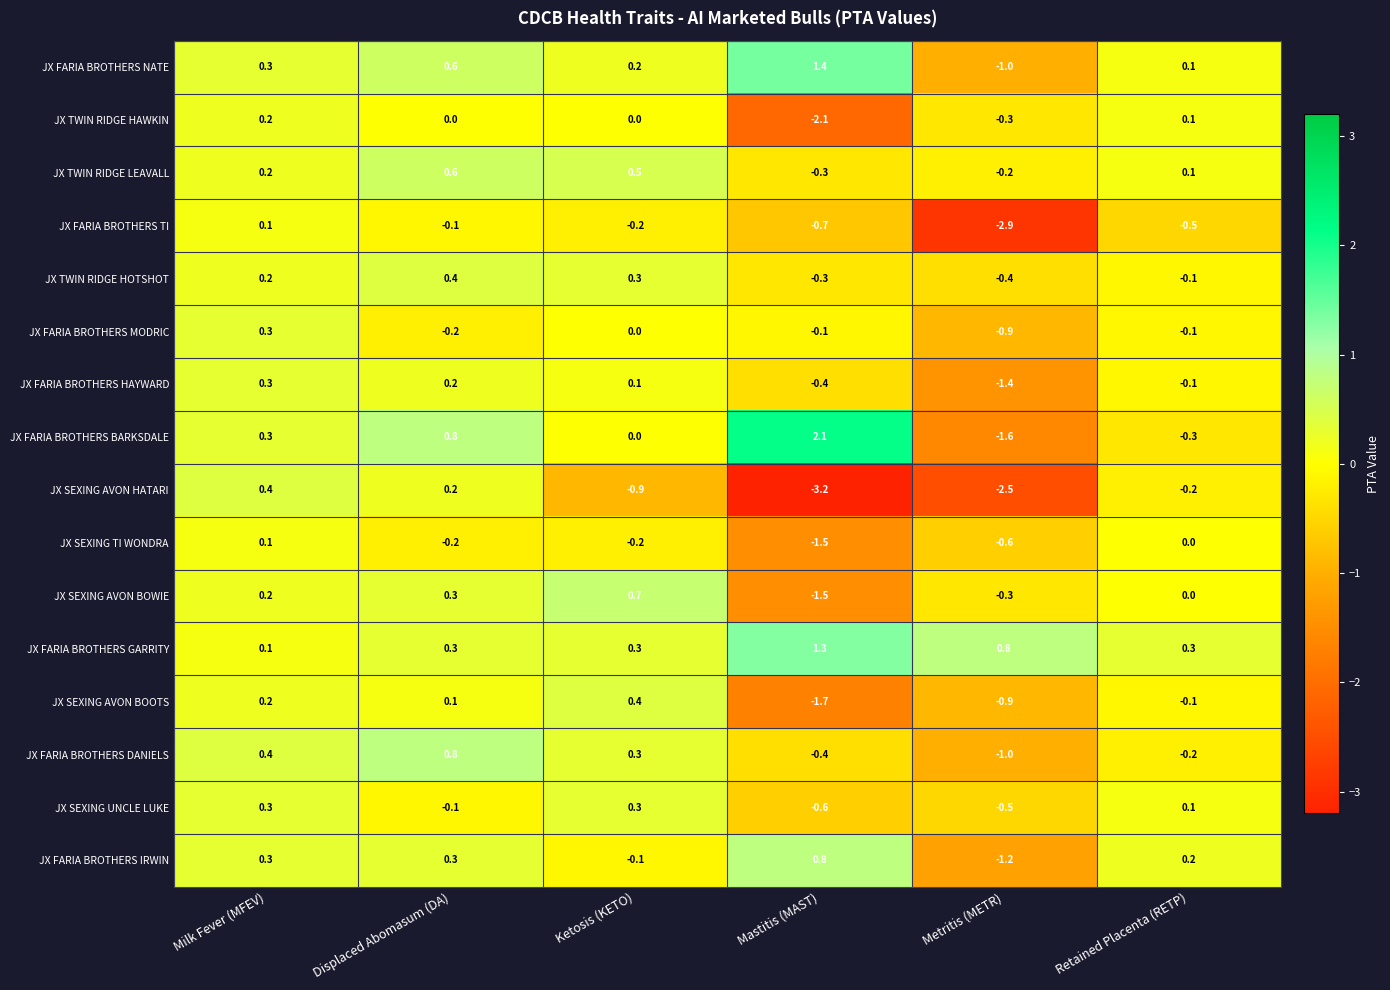

Is it true that JX SEXING AVON HATARI equals -4.7 at Mastitis (MAST)?

False